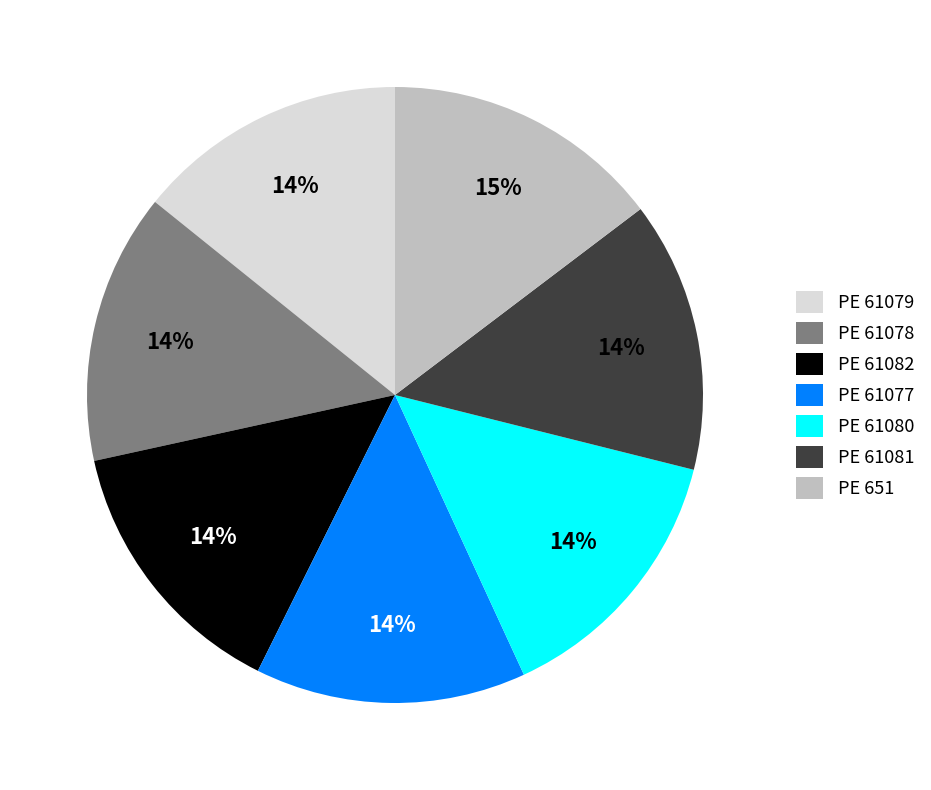

What is the ratio of the value at PE 61082 to the value at PE 61079?

1.0